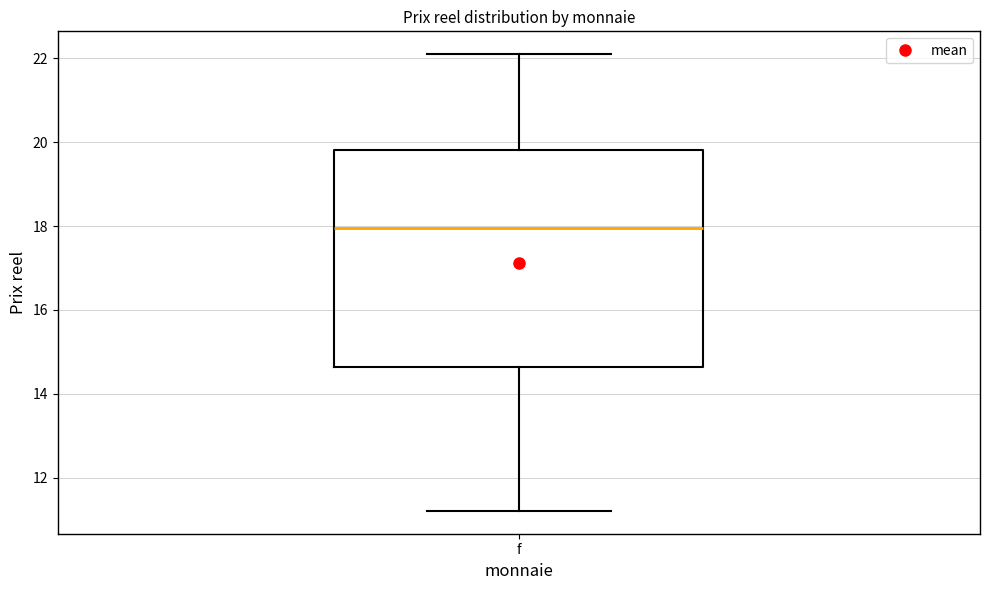

Read this box plot against the y-axis: the position of the median line, the range covered by the box, and the ends of both whiskers. The values are not printed on the chart, so give them approximately, as read against the axis.

median 18.0, box 14.6 to 19.8, whiskers 11.2 to 22.0